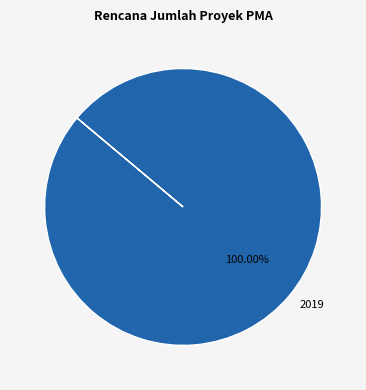

Is there a majority slice in this chart?

Yes